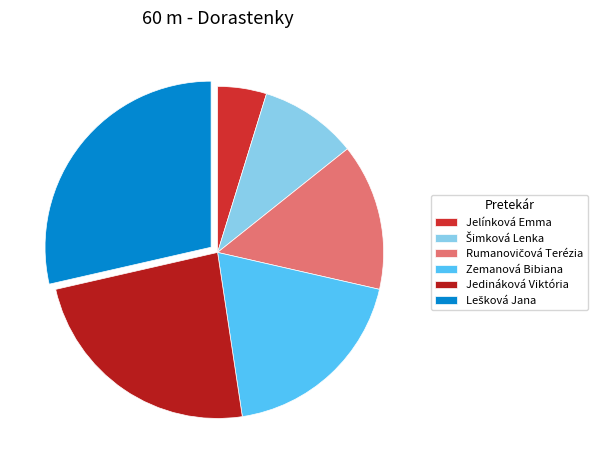

Between Rumanovičová Terézia and Lešková Jana, which is larger?

Lešková Jana